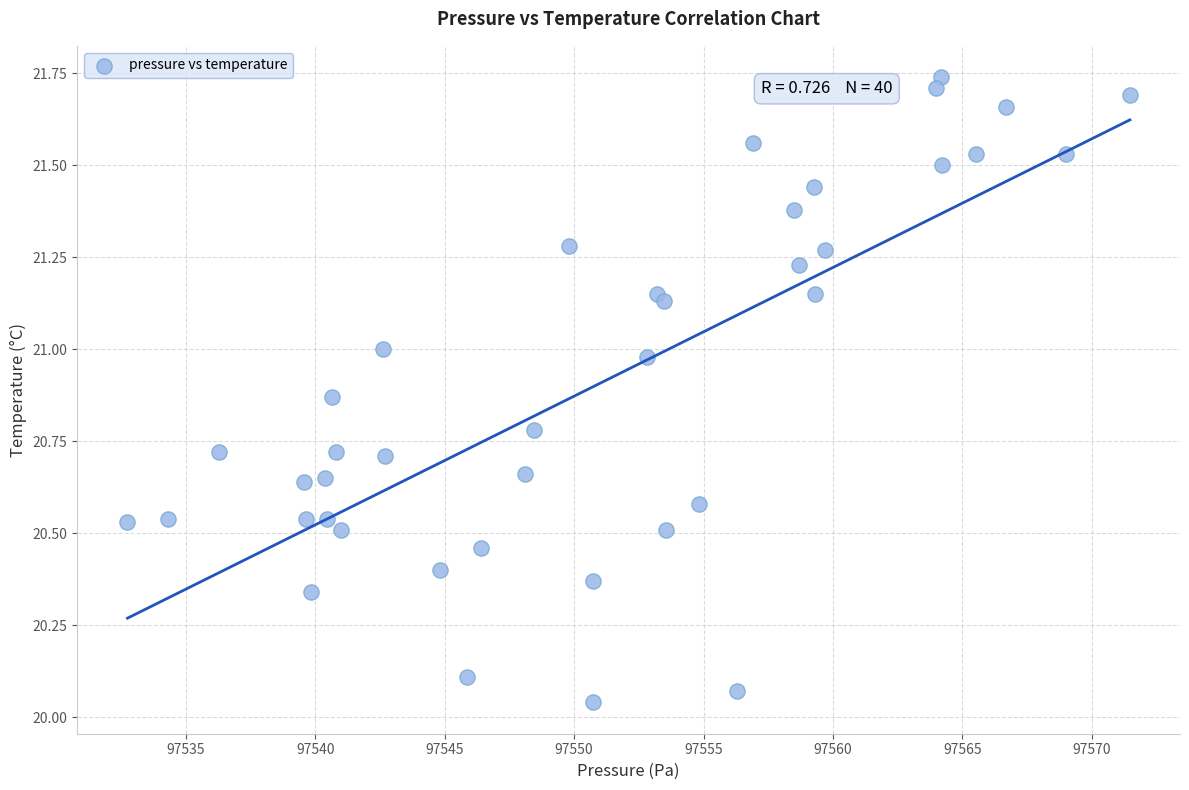

What is the range of X values (max minus min)?

38.7